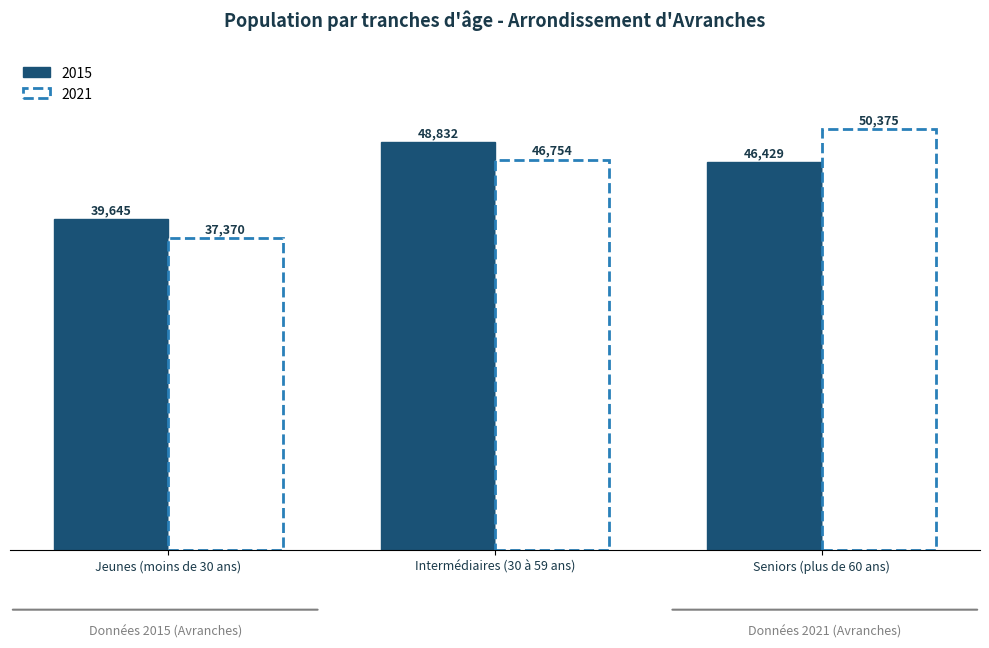

What are all the series names shown in the legend?

2015, 2021